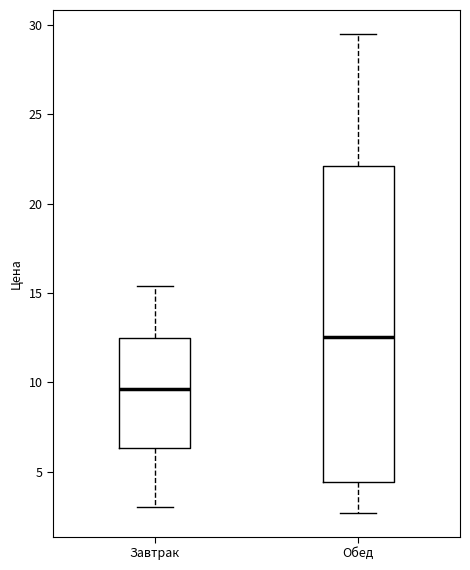

Where is the upper edge of the box for Завтрак on the y-axis? The values are not printed on the chart, so give them approximately, as read against the axis.

12.5